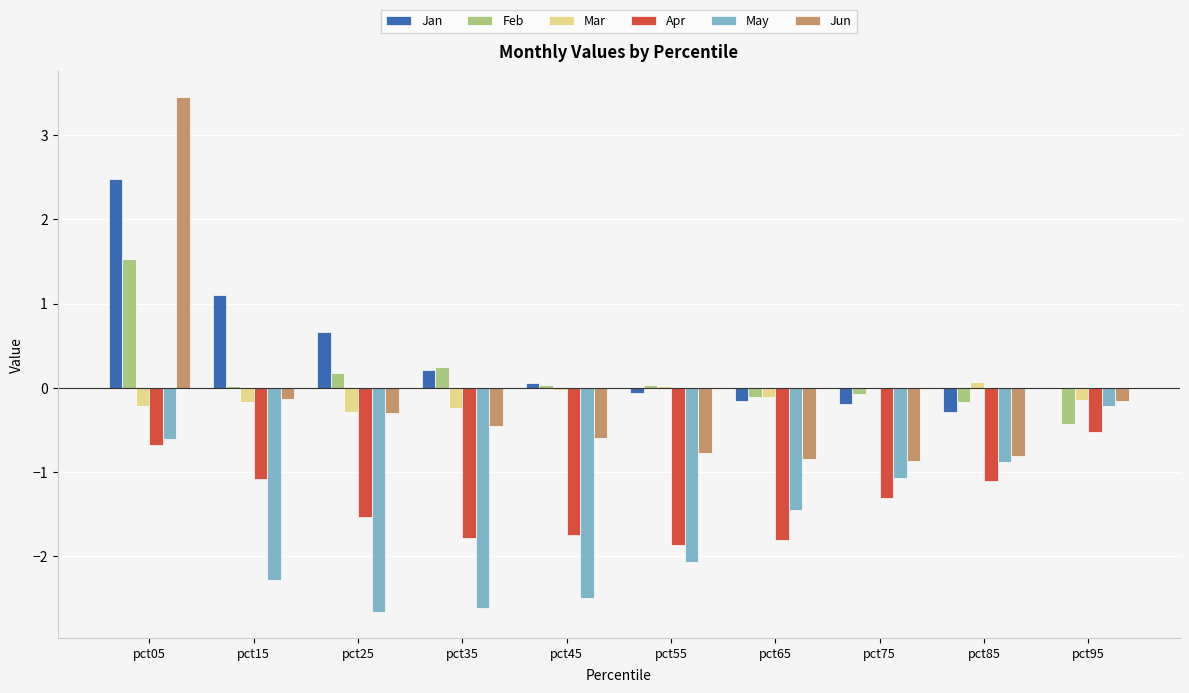

Between pct65 and pct85, which series saw the biggest shift?

Apr